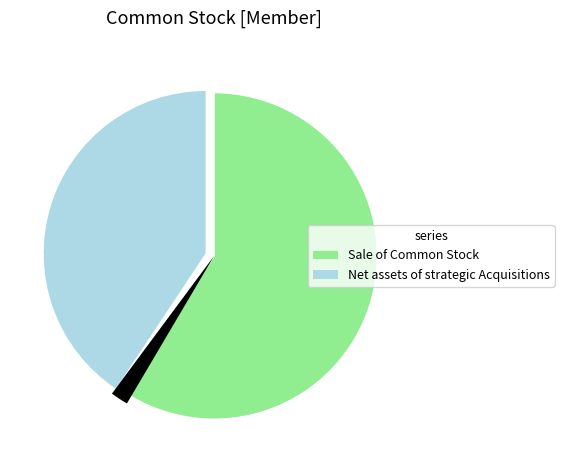

To the nearest percent, what is the difference between the Net assets of strategic Acquisitions and Sale of Common Stock slice percentages?

19%